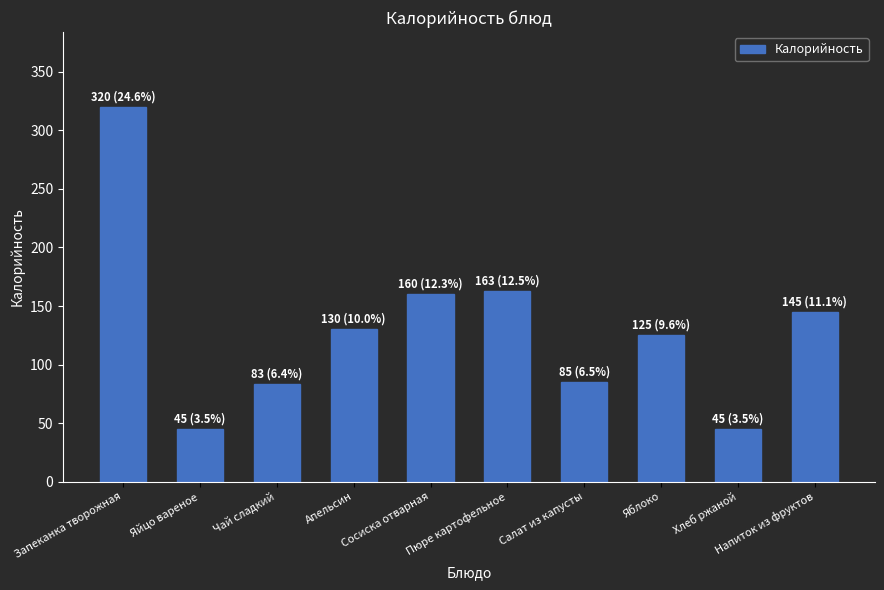

Reading left to right, transcribe all the data shown in this chart.

Запеканка творожная=320	Яйцо вареное=45	Чай сладкий=83	Апельсин=130	Сосиска отварная=160	Пюре картофельное=163	Салат из капусты=85	Яблоко=125	Хлеб ржаной=45	Напиток из фруктов=145